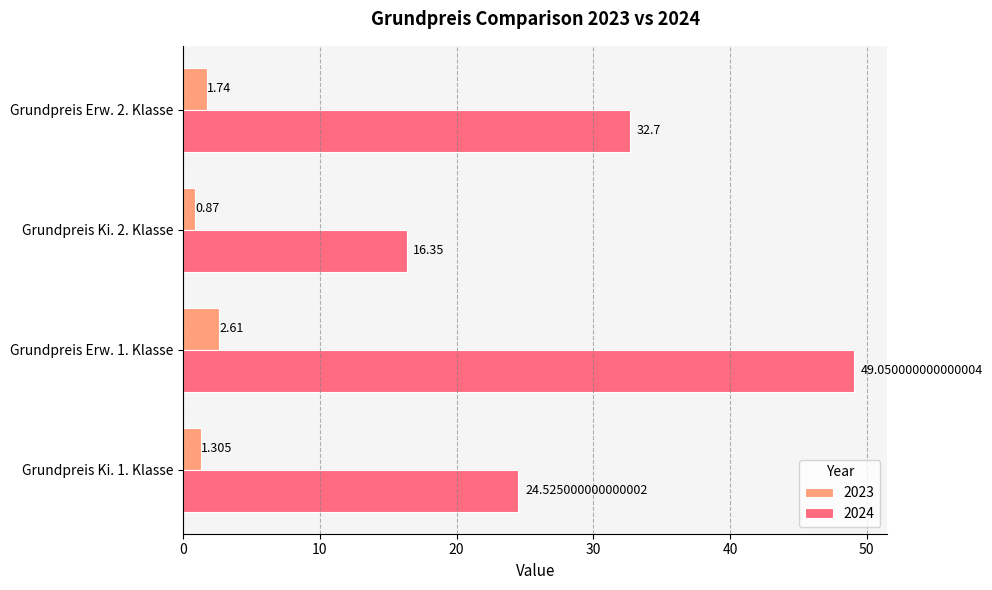

Is the value of 2024 at Grundpreis Erw. 2. Klasse greater than the value of 2023 at Grundpreis Erw. 1. Klasse?

Yes